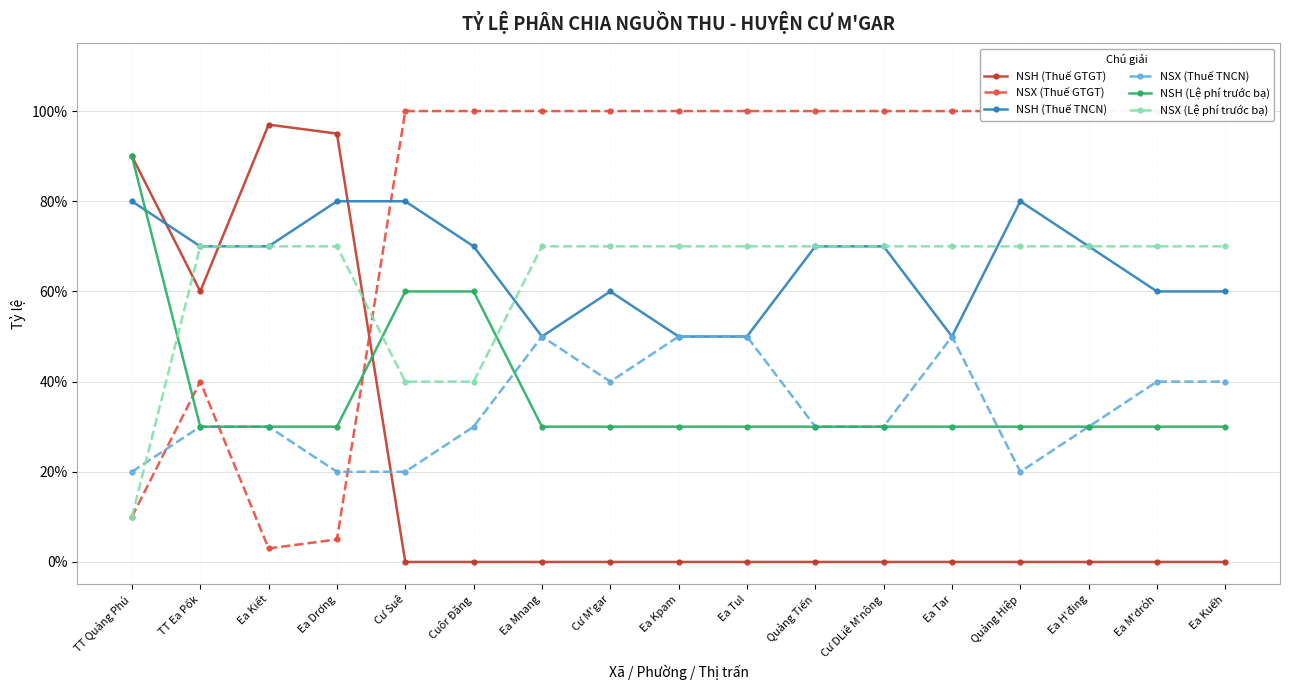

What is the difference between the maximum and minimum values in the NSX (Lệ phí trước bạ) series?

0.6